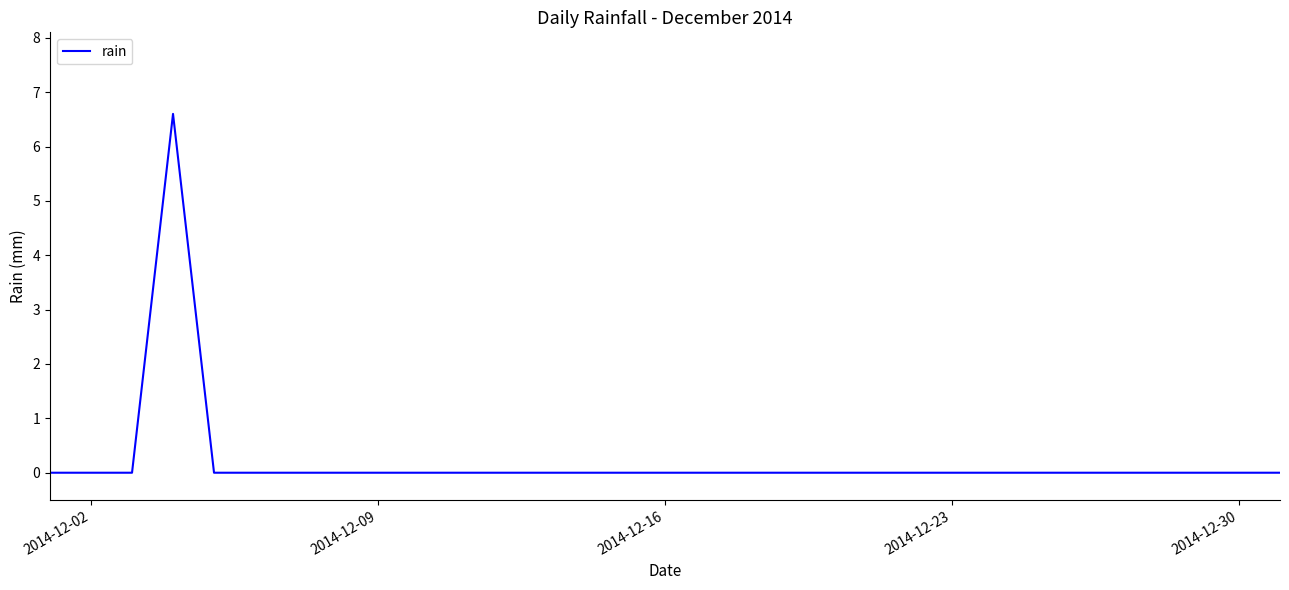

What is the greatest value displayed?

6.6